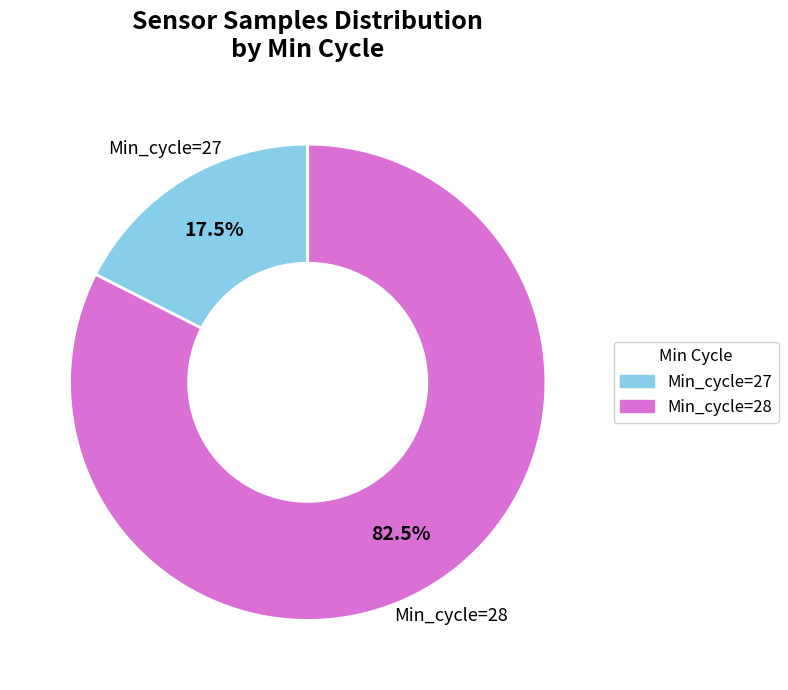

Is there a majority slice in this chart?

Yes